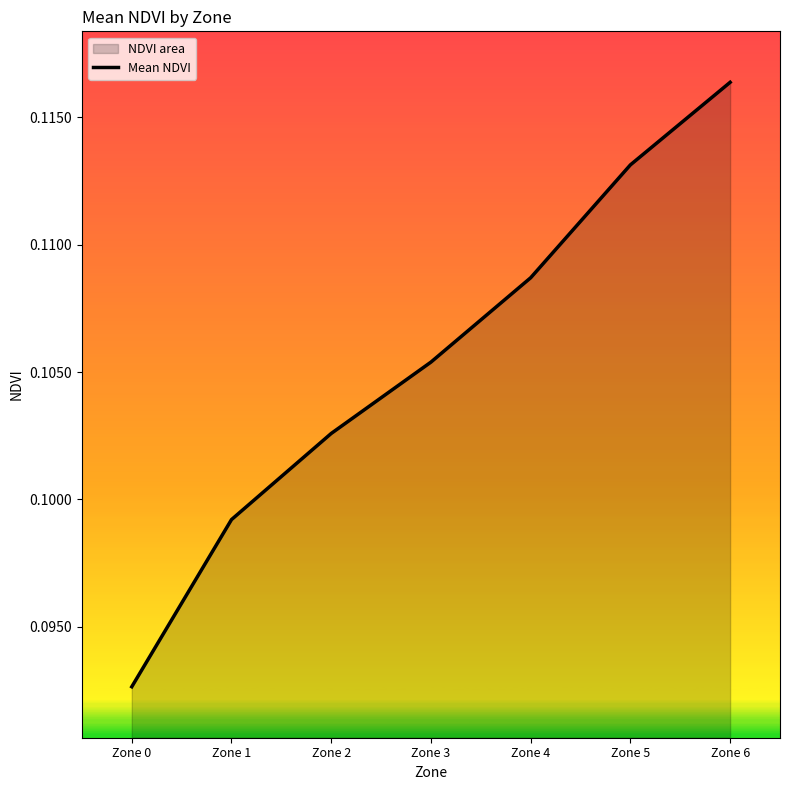

What is the value of the 6th point from the left?

0.1